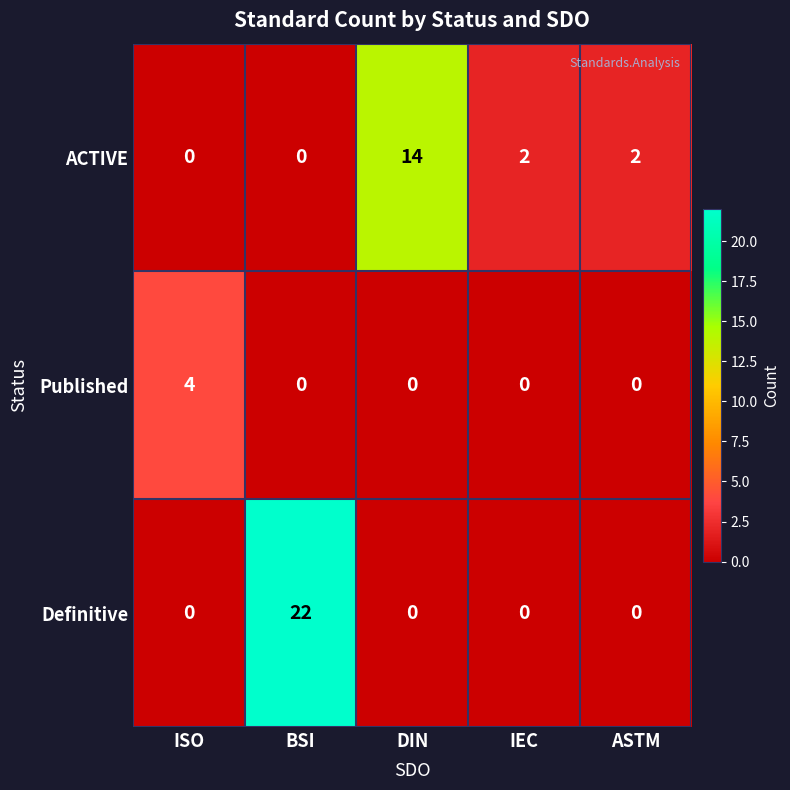

True or false: ACTIVE has a value of -8 at BSI.

False